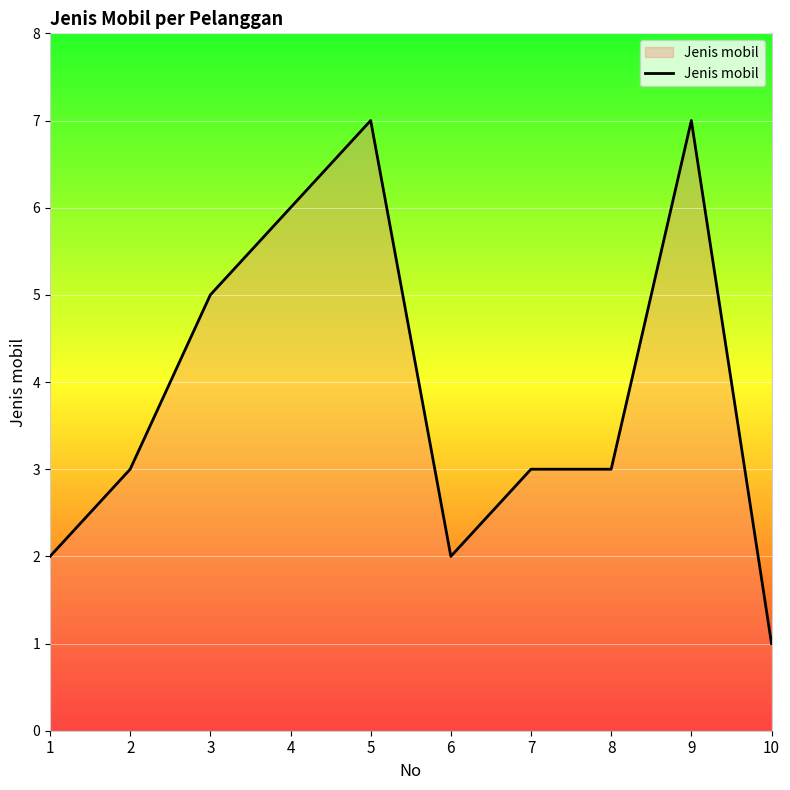

Reading left to right, transcribe all the data shown in this chart.

2	3	5	6	7	2	3	3	7	1